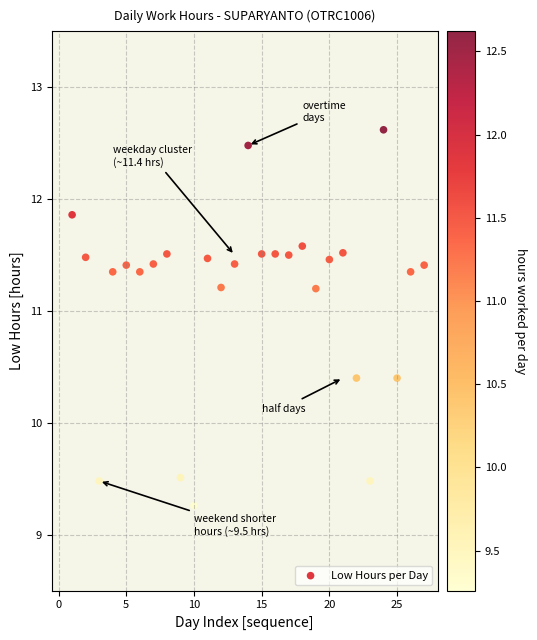

What is the range of Y values (max minus min)?

3.4